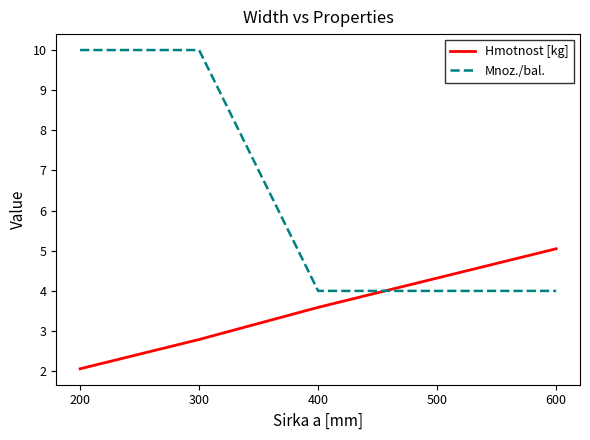

True or false: Hmotnost [kg] and Mnoz./bal. intersect in this chart.

True